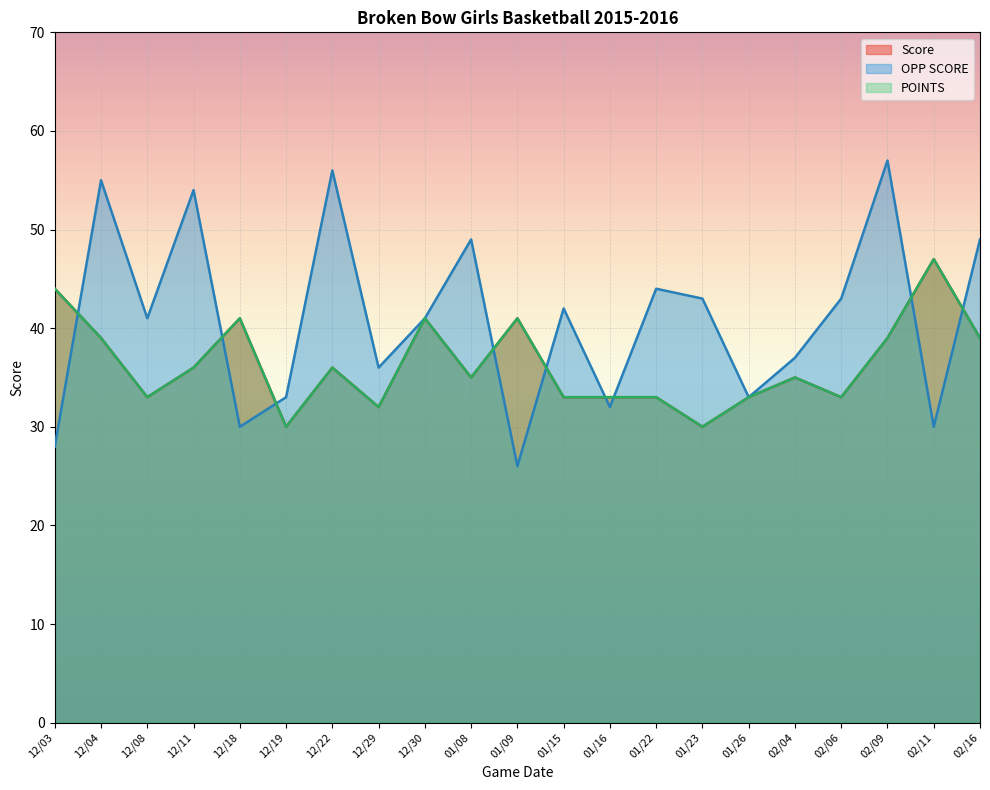

At how many categories does at least one series exceed 27?

21